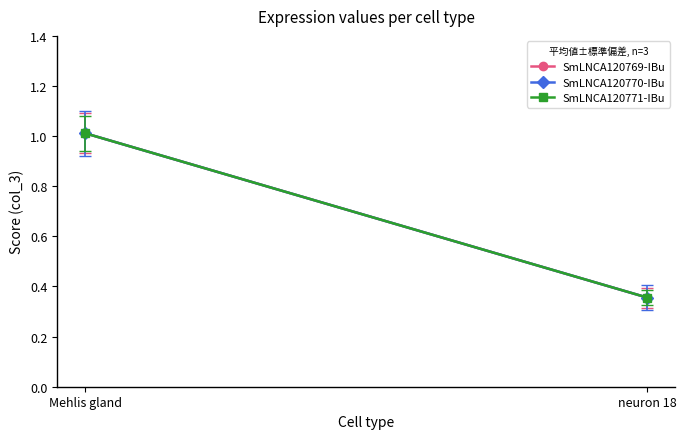

What is the sum of the SmLNCA120770-IBu values at Mehlis gland and neuron 18?

1.4